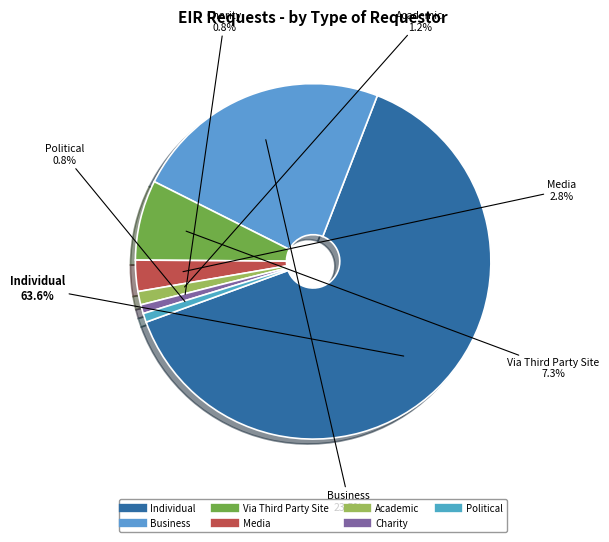

Which slice is the largest?

Individual